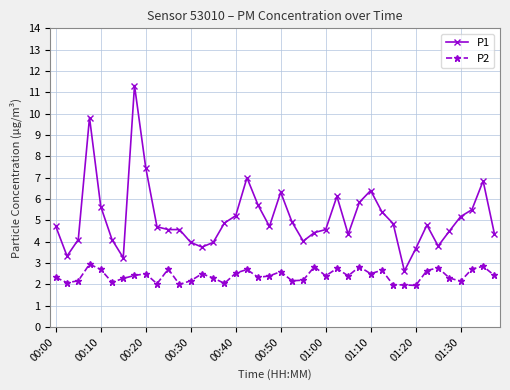

What is the sum of all P1 values?

205.4